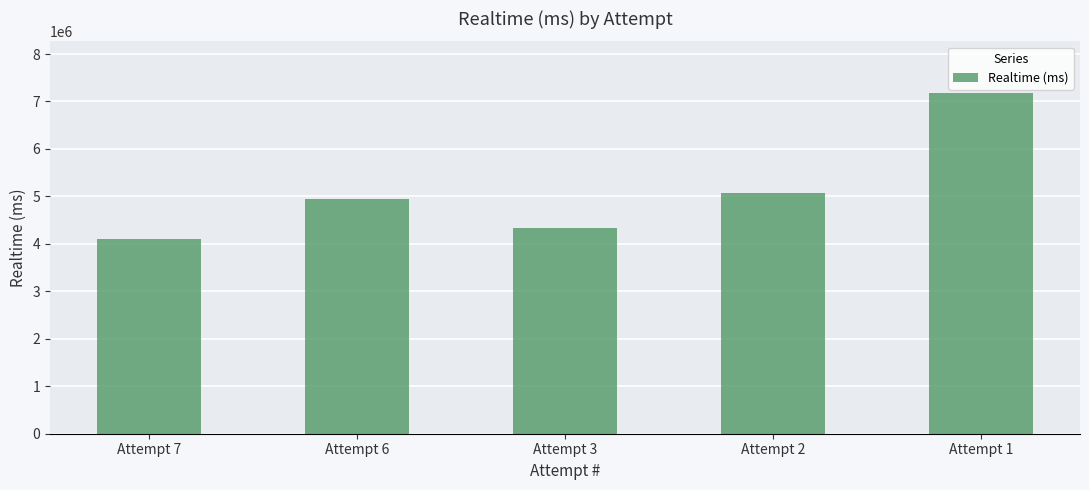

Reading left to right, list all the values displayed in this chart.

4098496	4954109	4330046	5063442	7188399